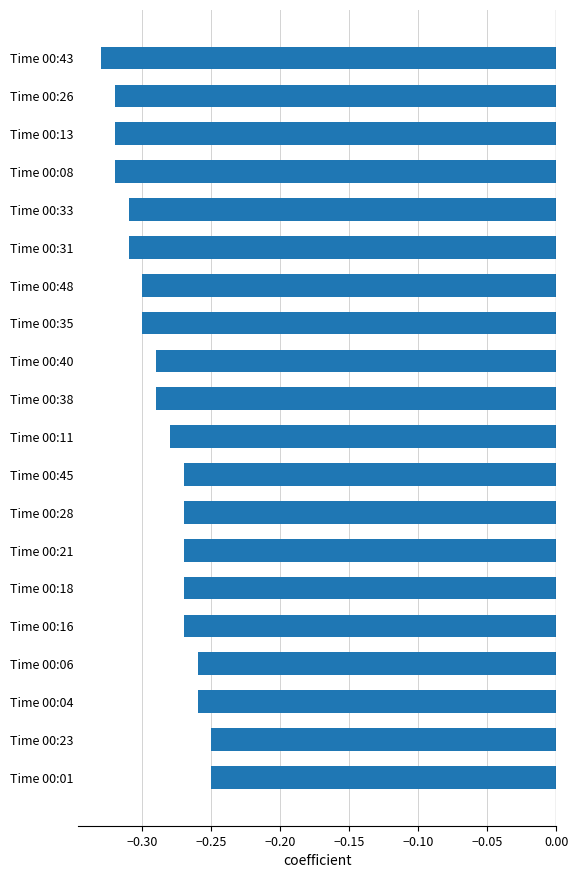

What is the difference between the maximum and minimum values?

0.1